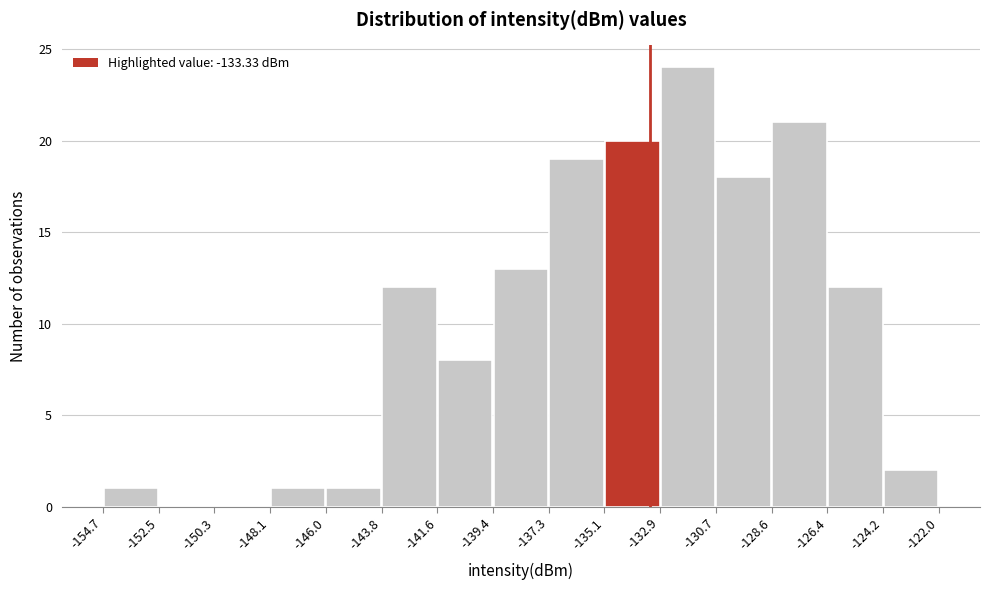

Which range on the x-axis has the tallest bar?

-132.9 to -130.7